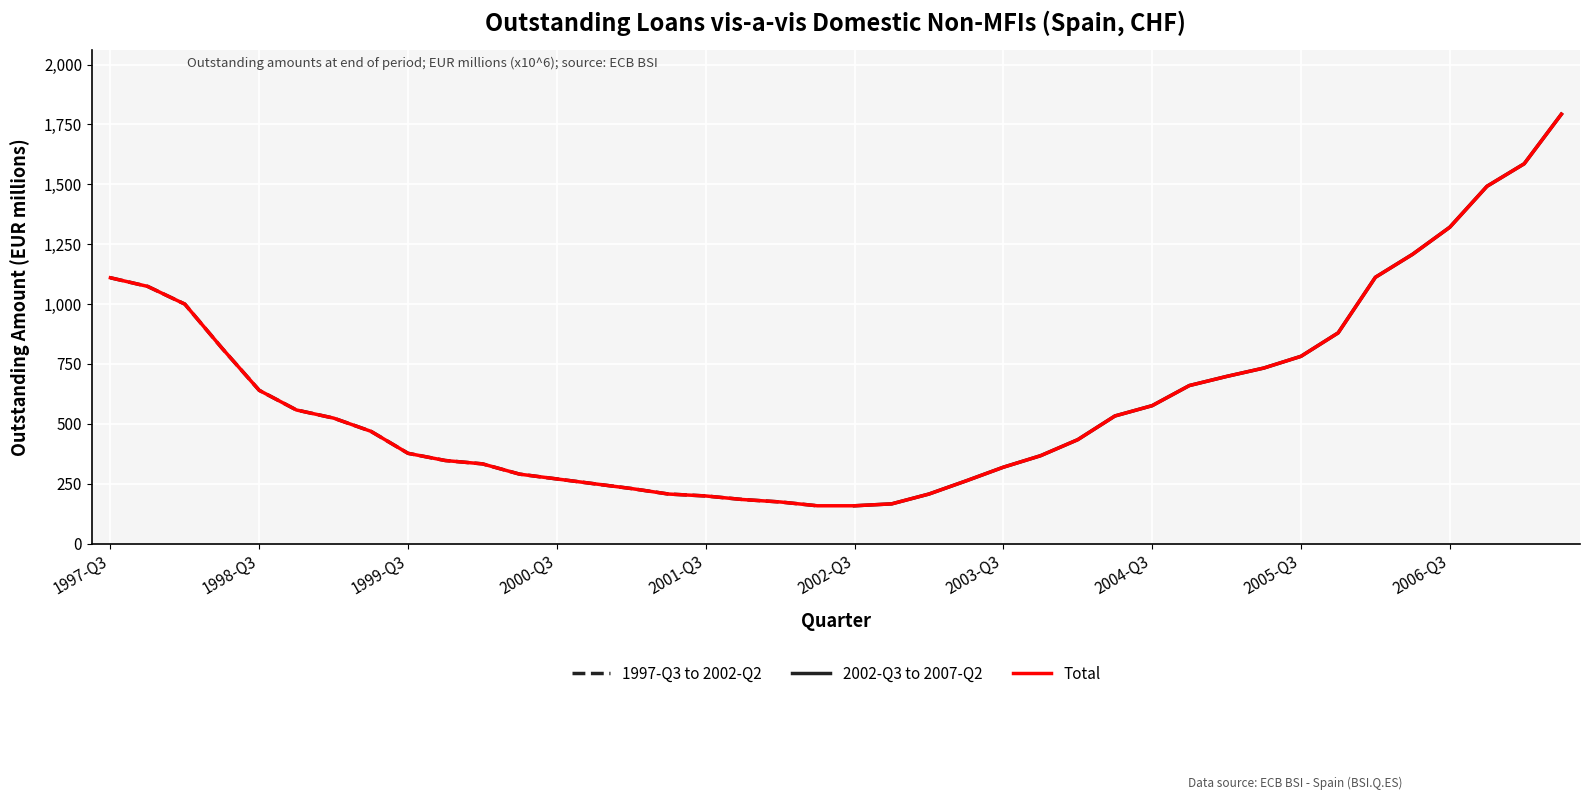

The value of 1997-Q3 to 2002-Q2 at 2001-Q3 is 127. True or false?

False